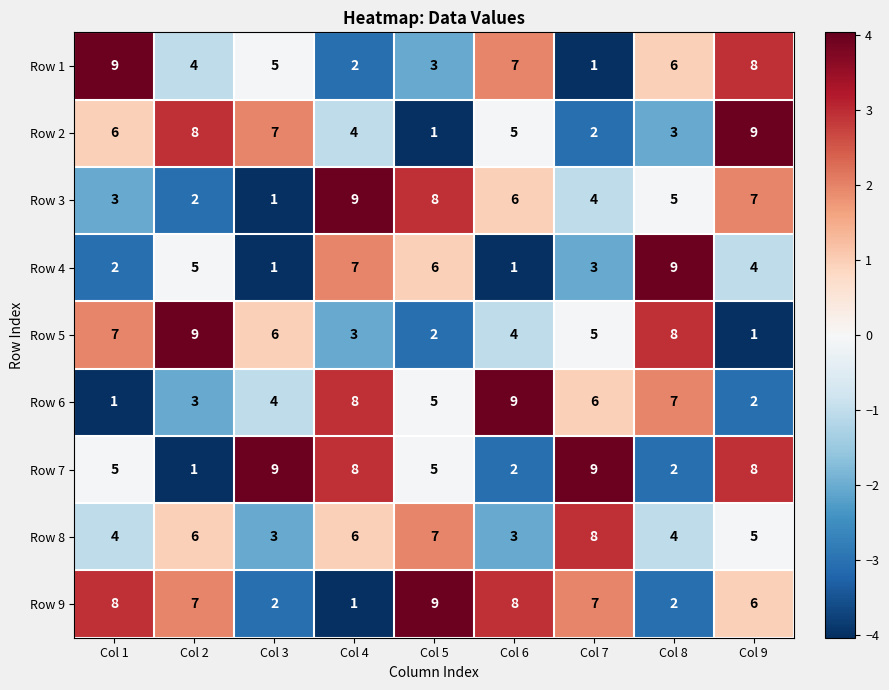

Rank the categories by Row 5 value from lowest to highest.

Col 9, Col 5, Col 4, Col 6, Col 7, Col 3, Col 1, Col 8, Col 2